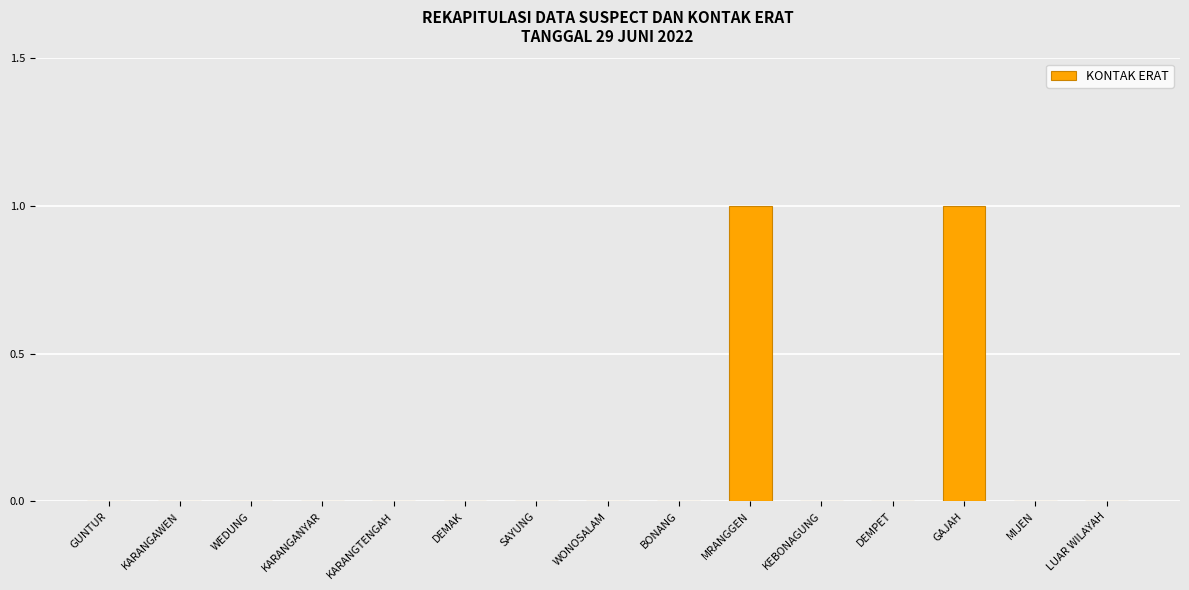

What is the sum of the values at WONOSALAM and GAJAH?

1